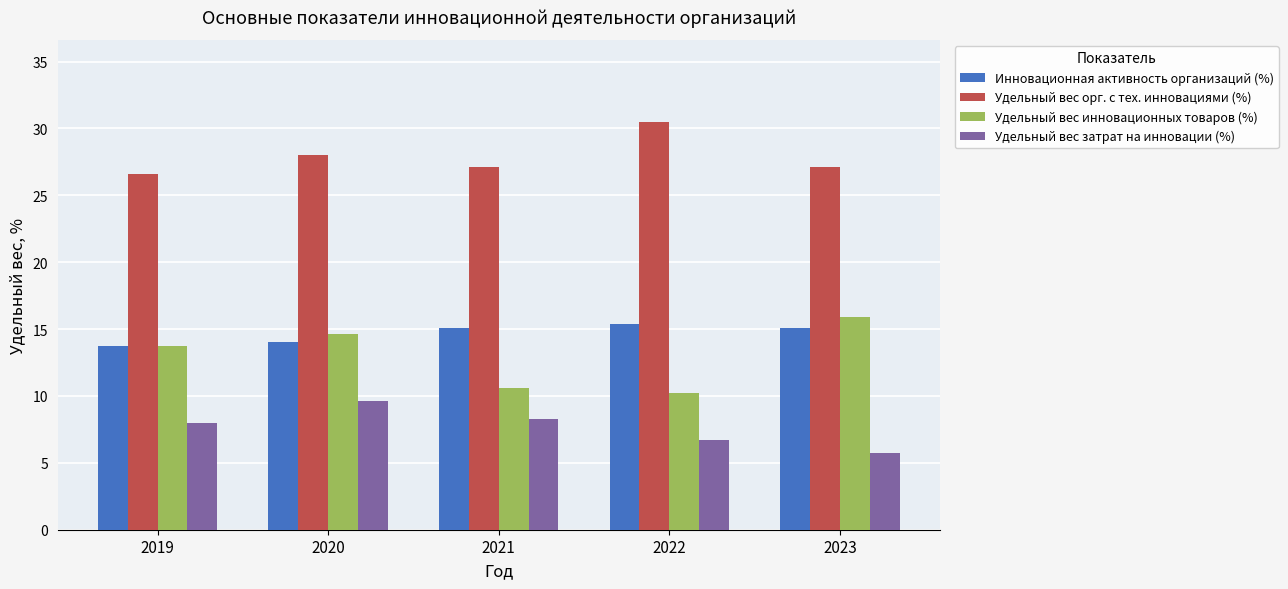

What is the minimum value for Инновационная активность организаций (%)?

13.7